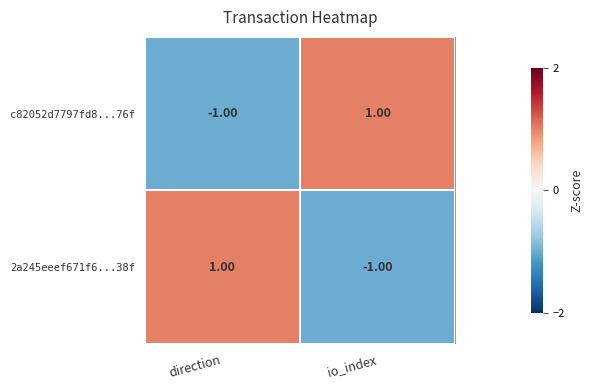

At which label does c82052d7797fd8...76f reach its peak?

io_index